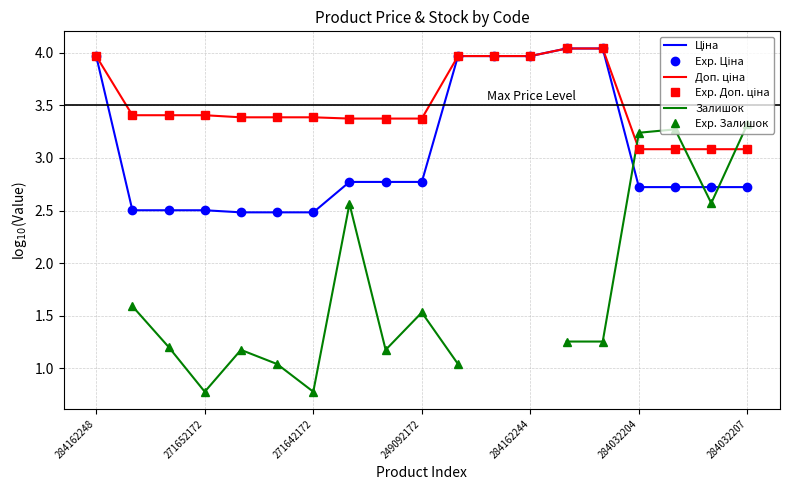

At 284032204, list the series in order from smallest to largest.

Ціна, Exp. Ціна, Доп. ціна, Exp. Доп. ціна, Залишок, Exp. Залишок